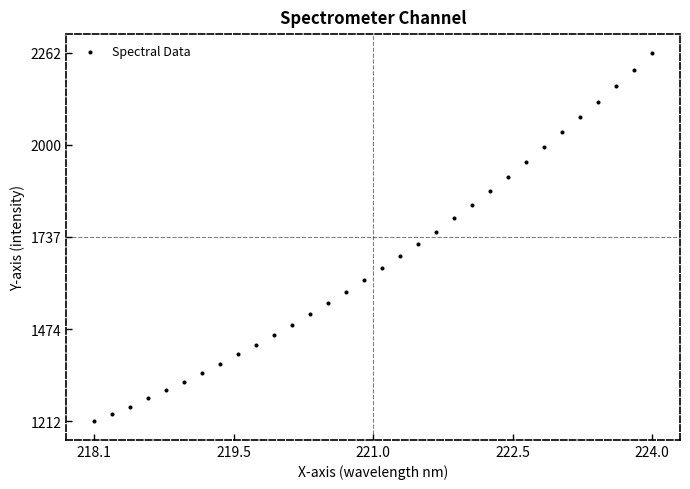

What is the range of X values (max minus min)?

5.9